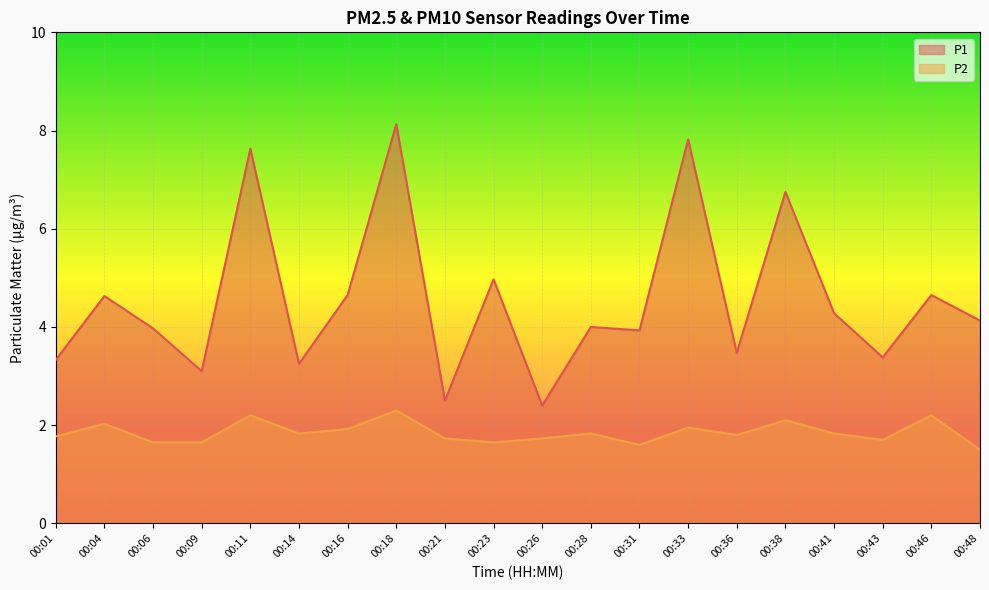

True or false: P2 and P1 intersect in this chart.

False